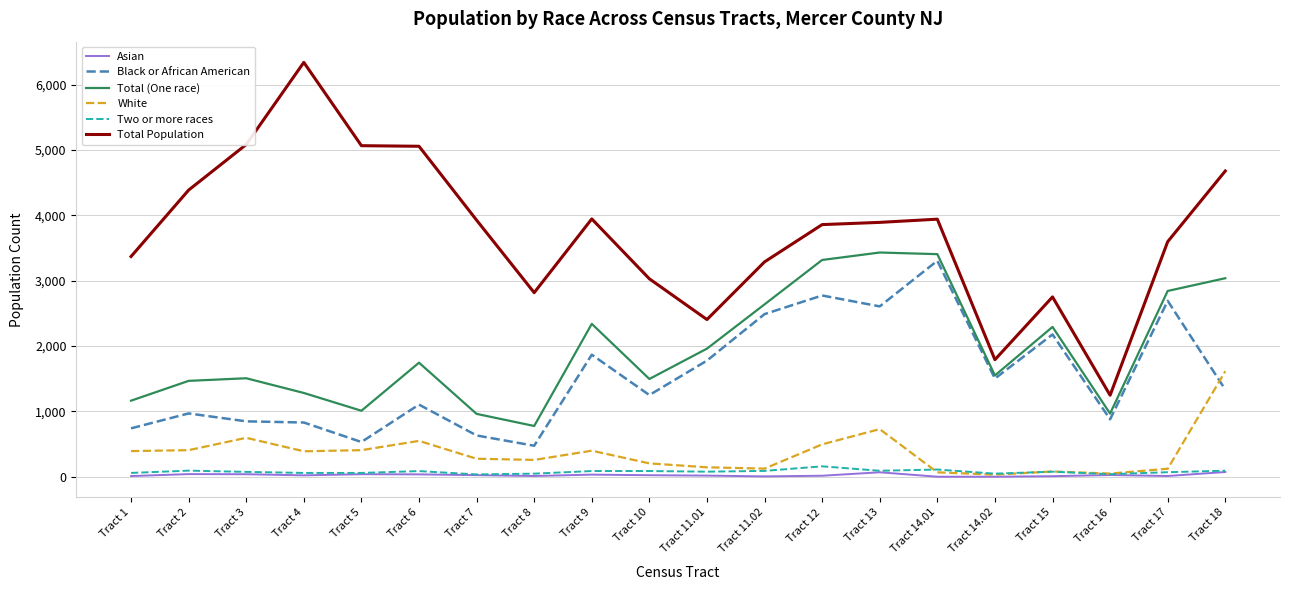

Which series has the widest spread of values?

Total Population